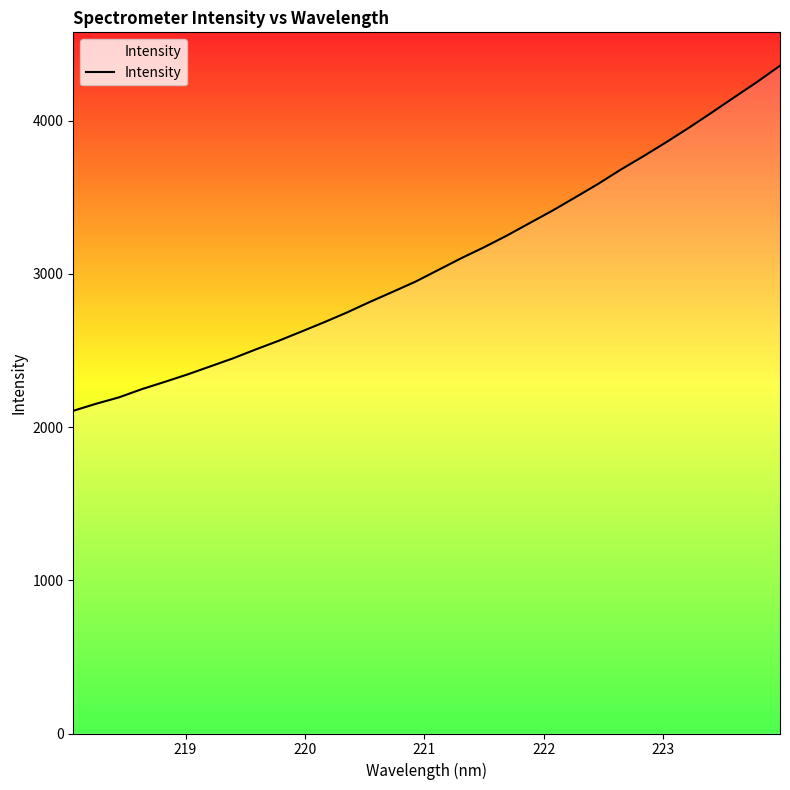

What is the difference between the maximum and minimum values?

2252.4